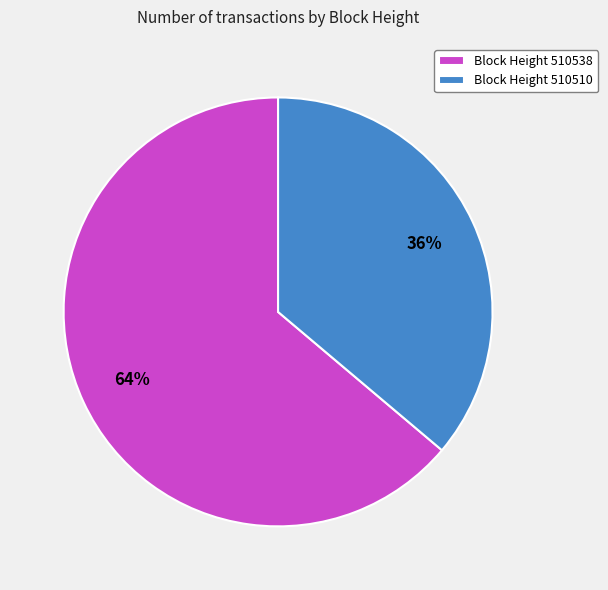

Combined, do Block Height 510538 and Block Height 510510 account for over 50%?

Yes